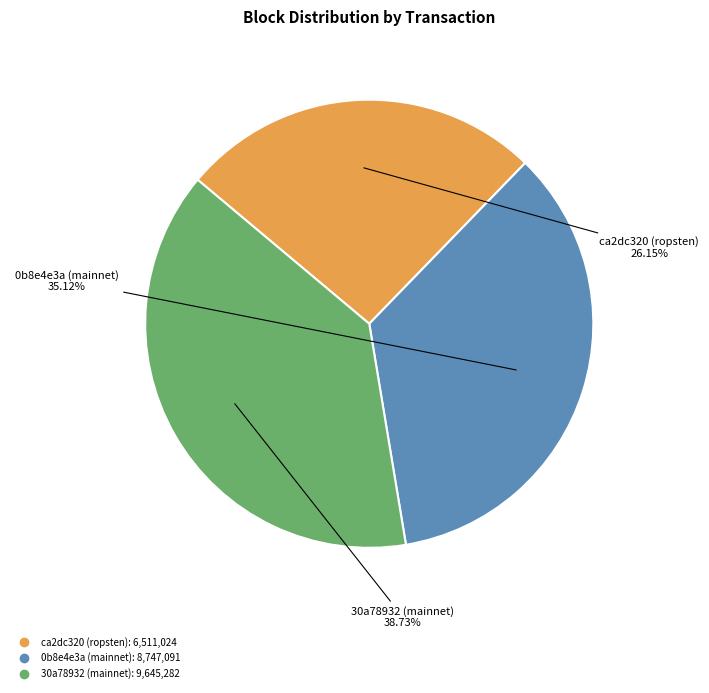

Does ca2dc320 (ropsten) represent more than half of the total?

No